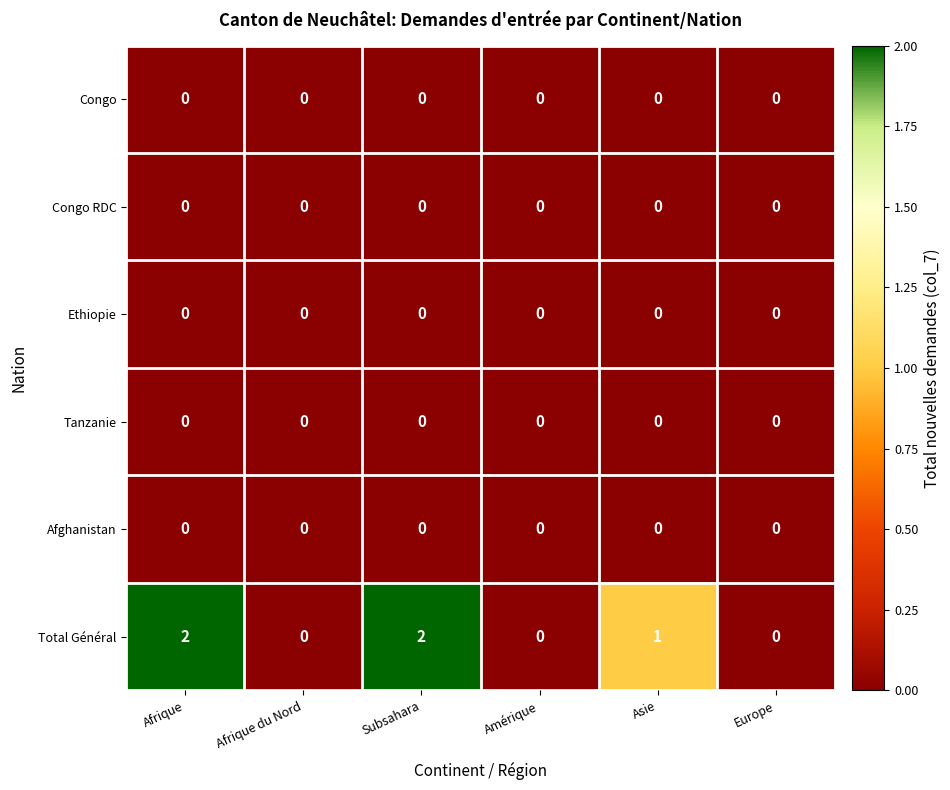

The Congo RDC series shows 0 at Afrique. True or false?

True